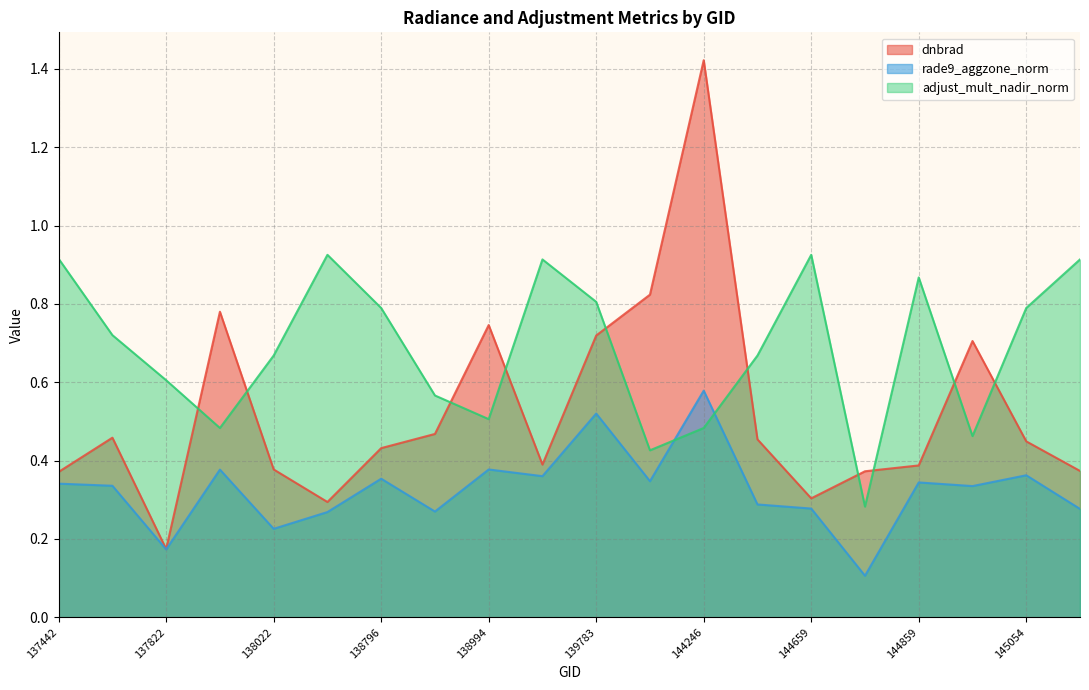

How many series are shown in this chart?

3